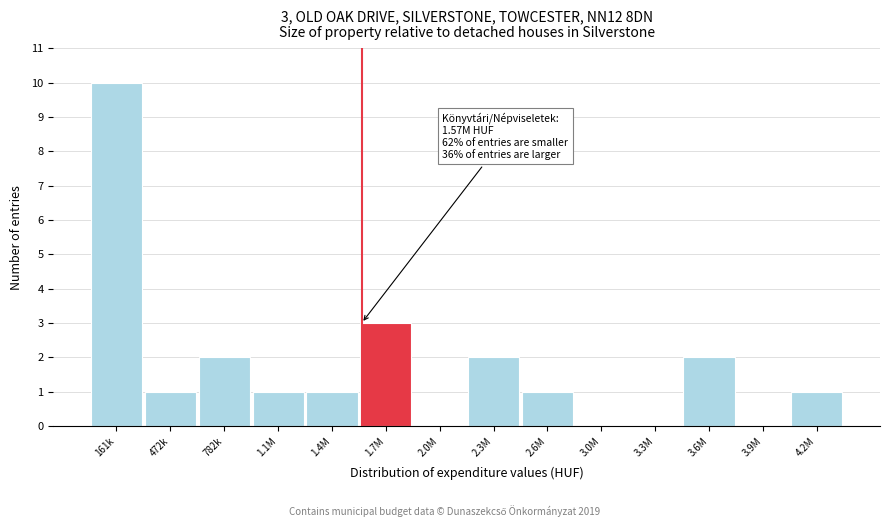

Reading left to right, transcribe all the data shown in this chart.

161k=10	472k=1	782k=2	1.1M=1	1.4M=1	1.7M=3	2.0M=0	2.3M=2	2.6M=1	3.0M=0	3.3M=0	3.6M=2	3.9M=0	4.2M=1